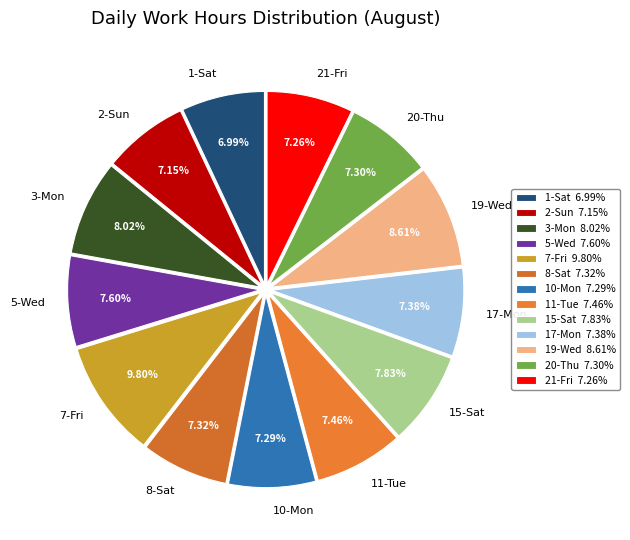

How many slices are in this pie chart?

13